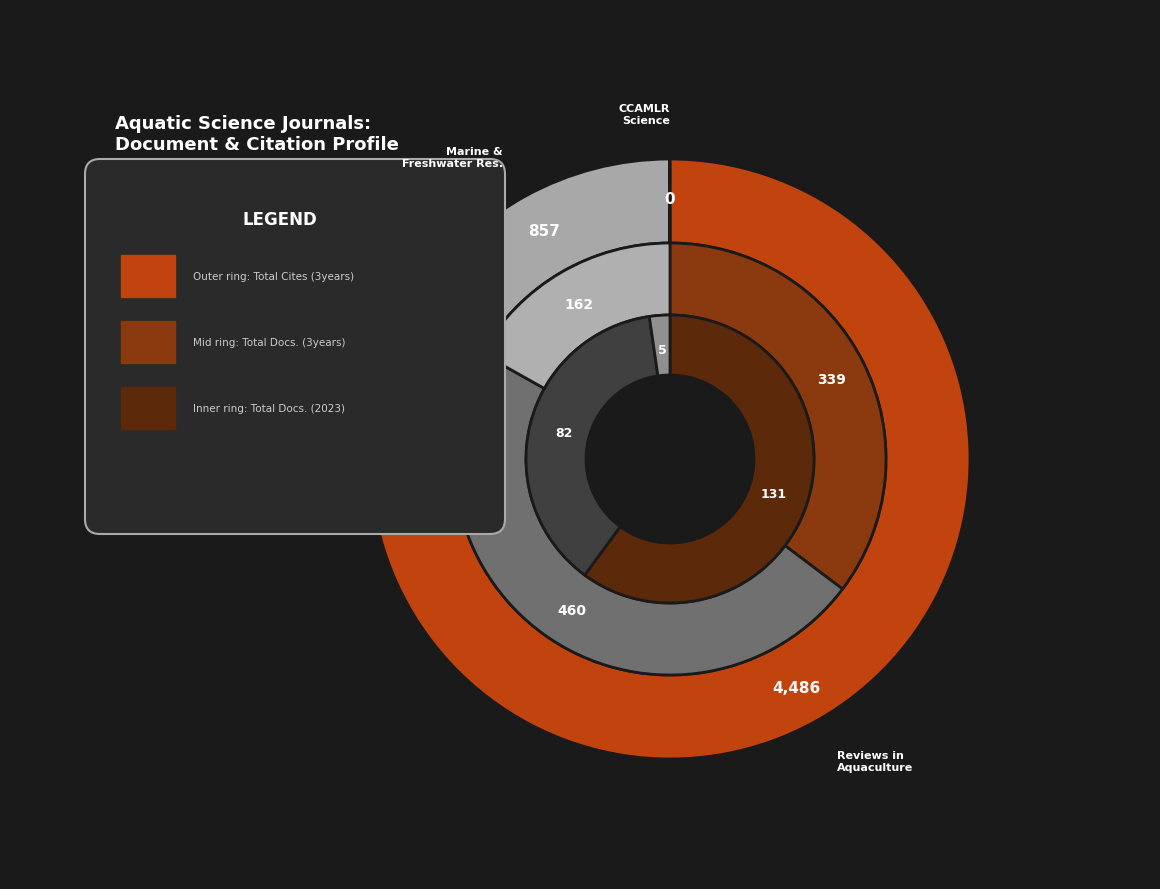

How many segments does this pie chart have?

3